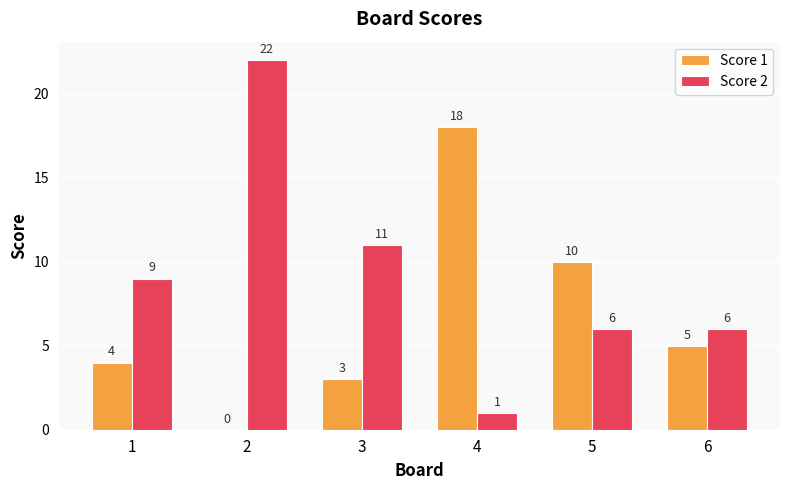

Count the number of categories in the chart.

6